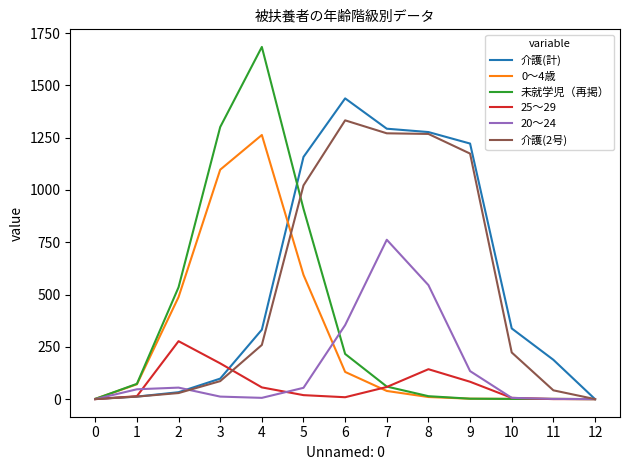

True or false: 25～29 has more than 1 interior local peaks.

True